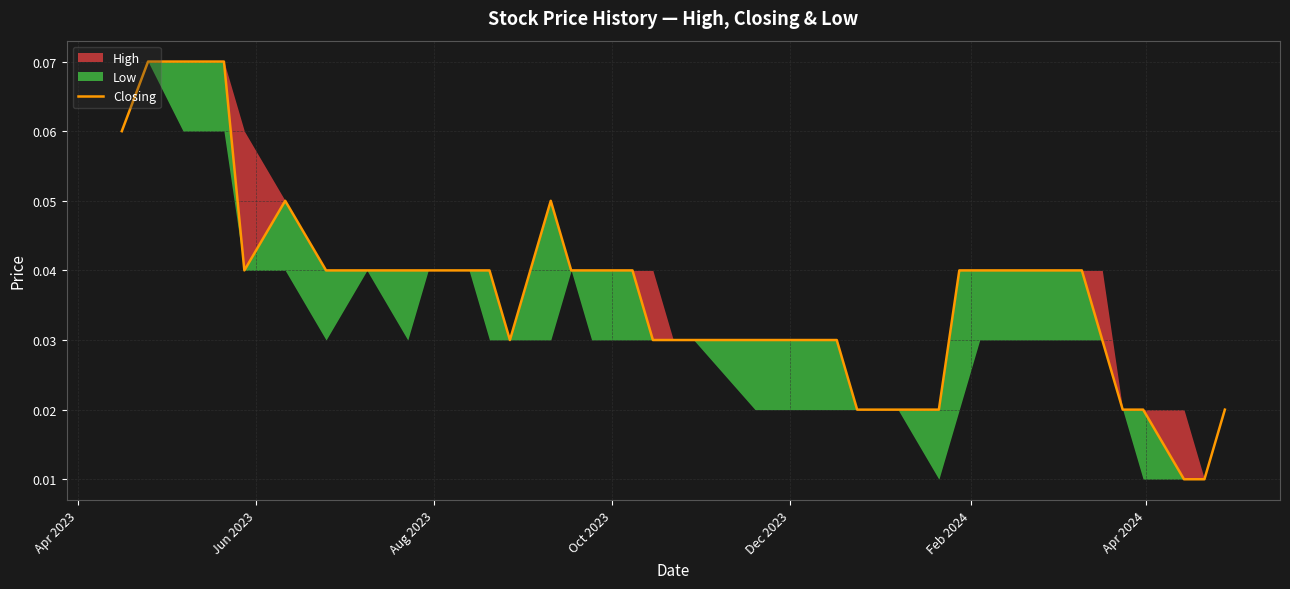

How many data points does each series have?

40